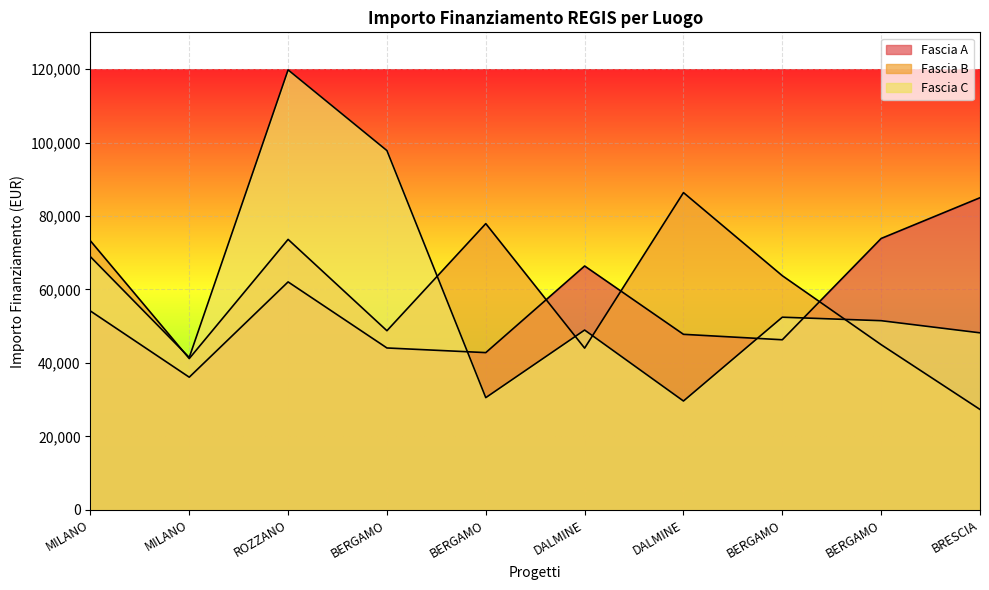

What is the label of the 7th point from the right?

BERGAMO